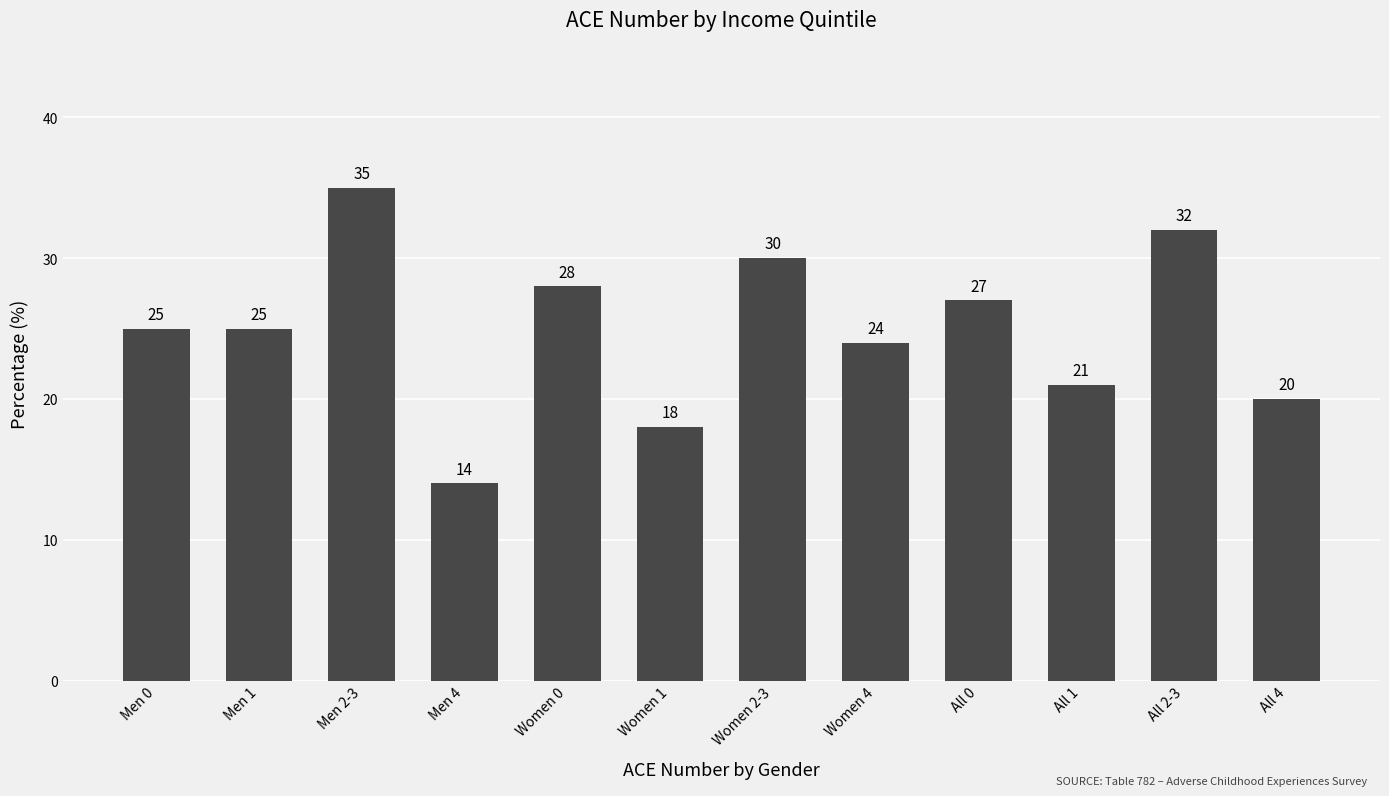

What position from the right is All 1?

3